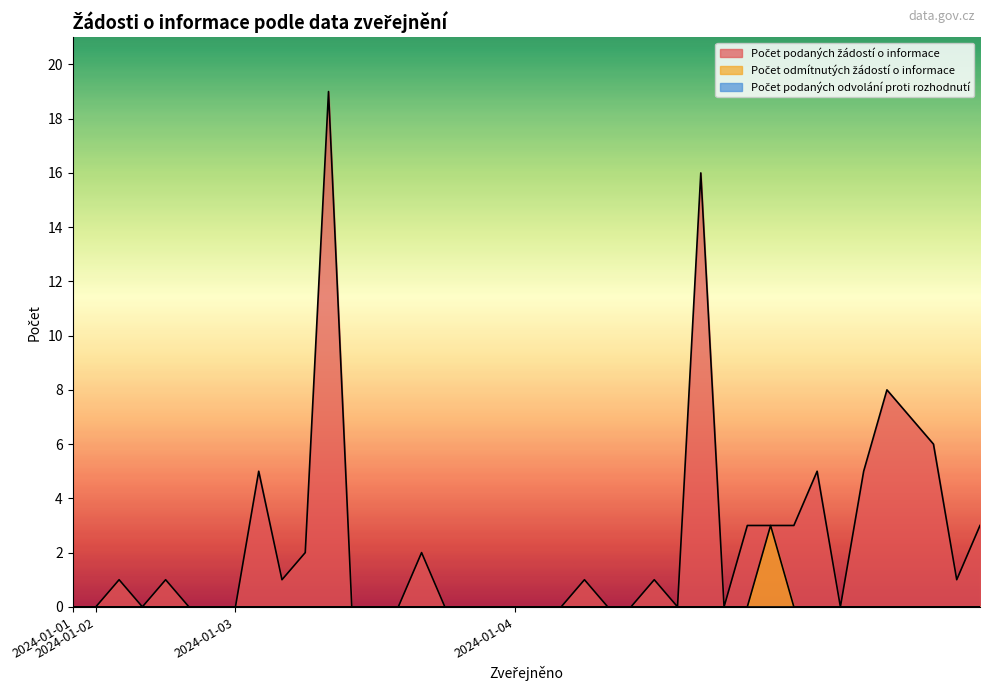

At how many categories does at least one series exceed 7?

3